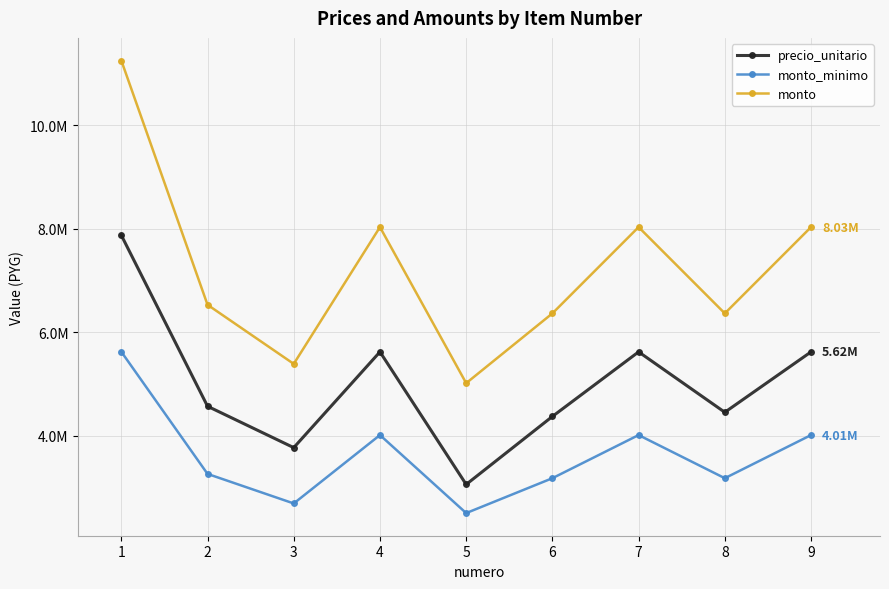

At which label does monto first exceed 6530000?

1